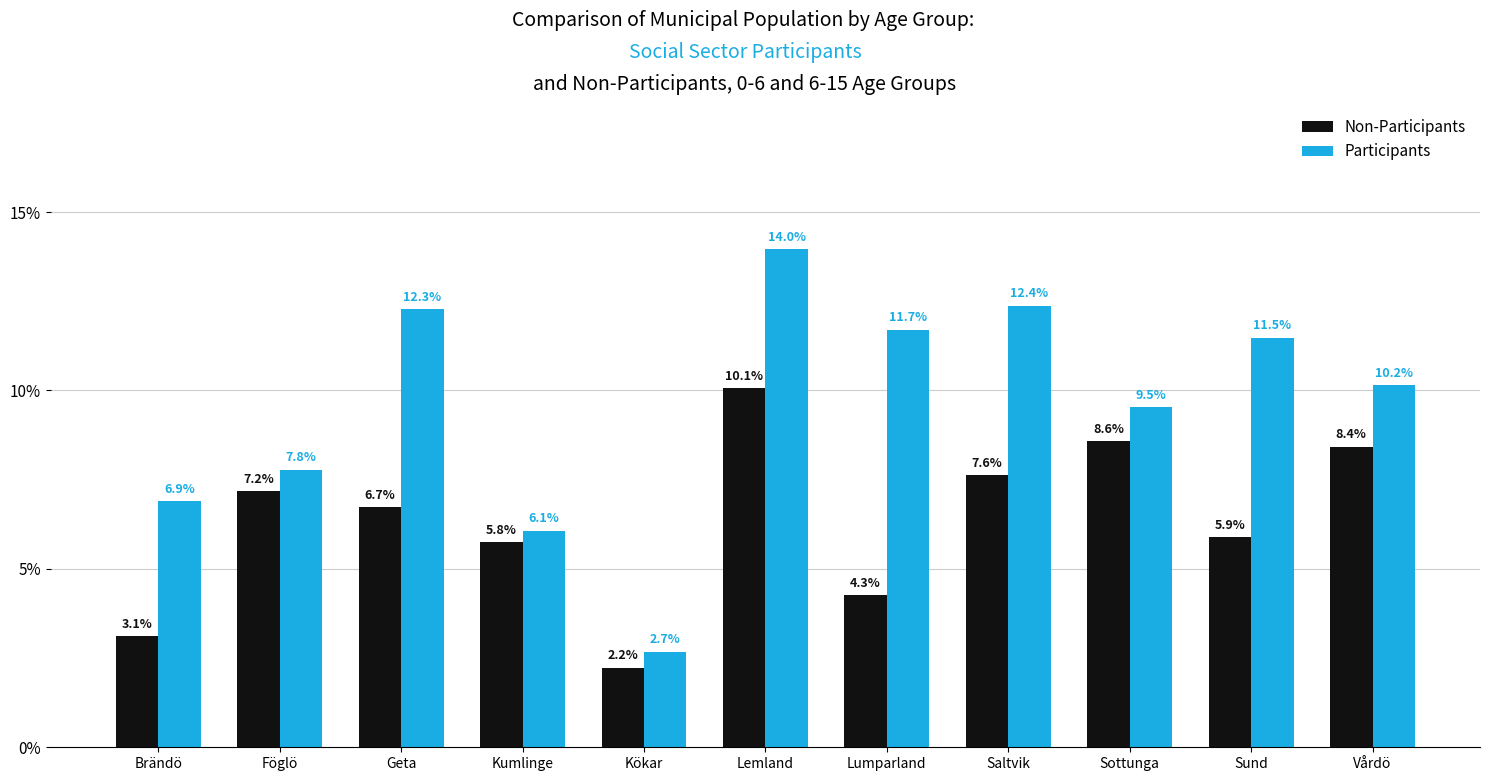

What is the difference between the highest and lowest values at Geta?

5.5